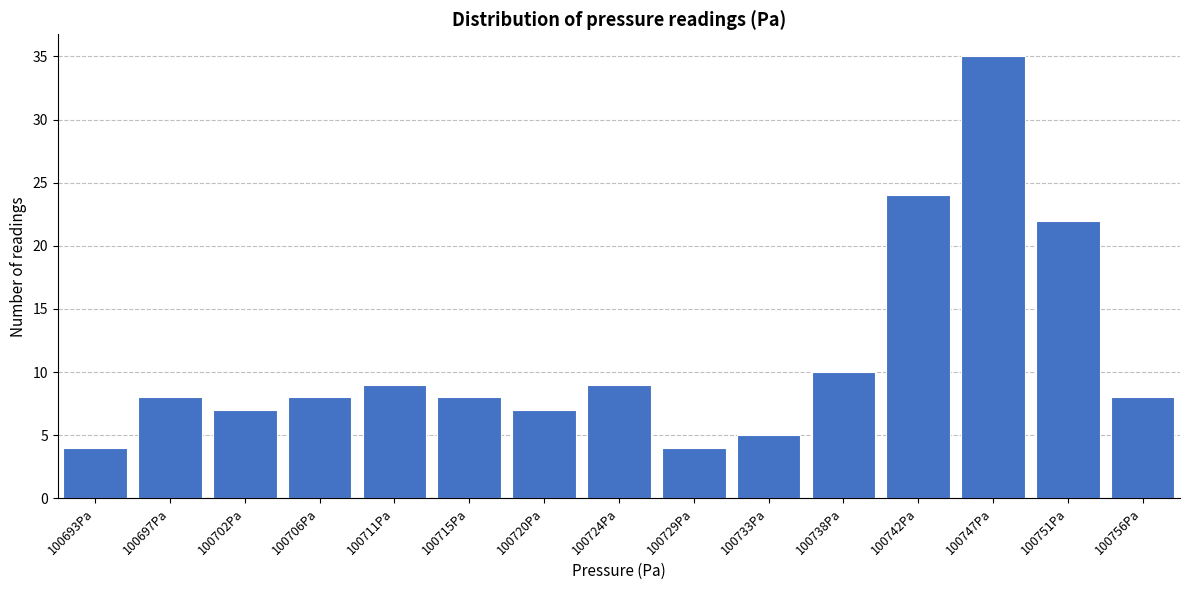

Reading left to right, what are all the values shown in this chart?

100693Pa=4	100697Pa=8	100702Pa=7	100706Pa=8	100711Pa=9	100715Pa=8	100720Pa=7	100724Pa=9	100729Pa=4	100733Pa=5	100738Pa=10	100742Pa=24	100747Pa=35	100751Pa=22	100756Pa=8